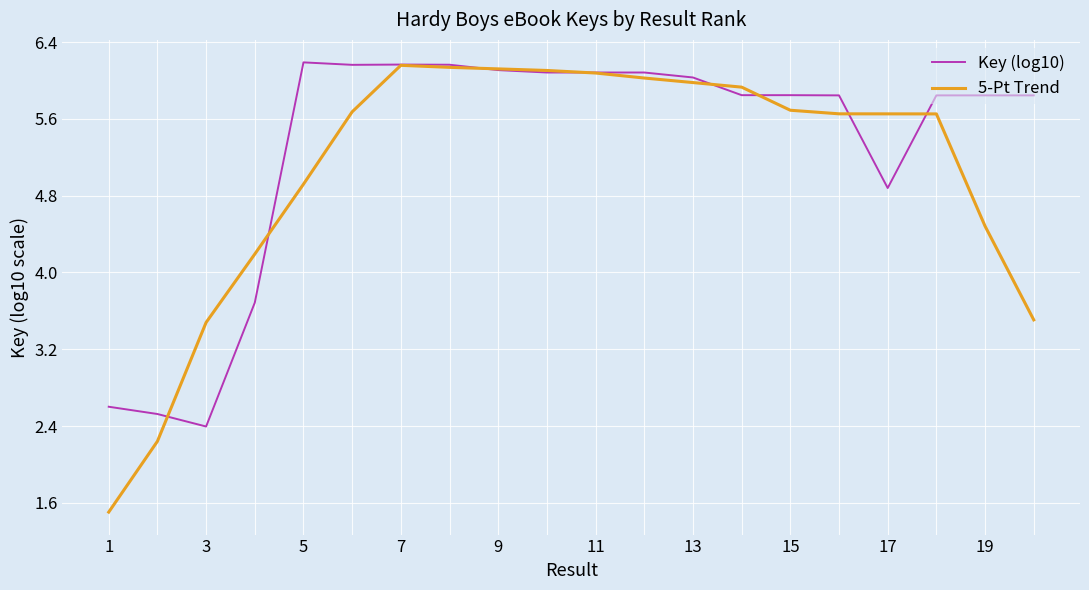

What is the minimum value shown in the chart?

1.5